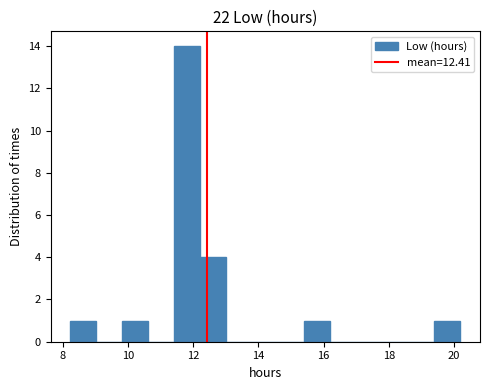

Read against the x-axis, roughly where is the centre of the tallest bar?

11.8